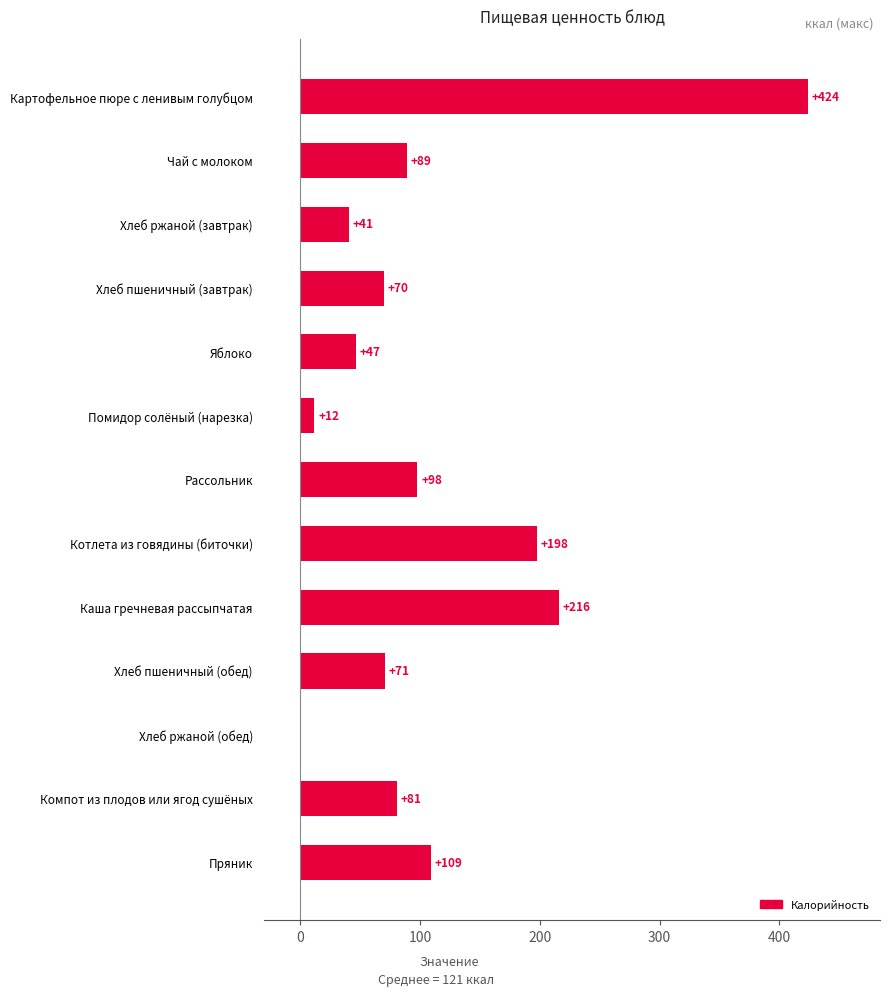

What is the sum of the values at Рассольник and Хлеб пшеничный (обед)?

169